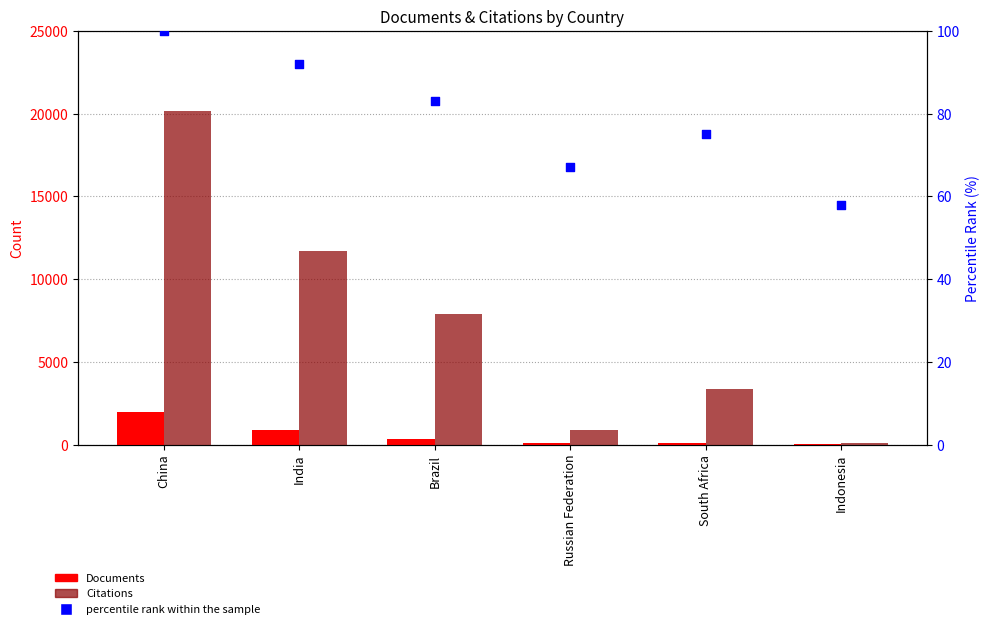

Which series contains the lowest Y value?

Documents